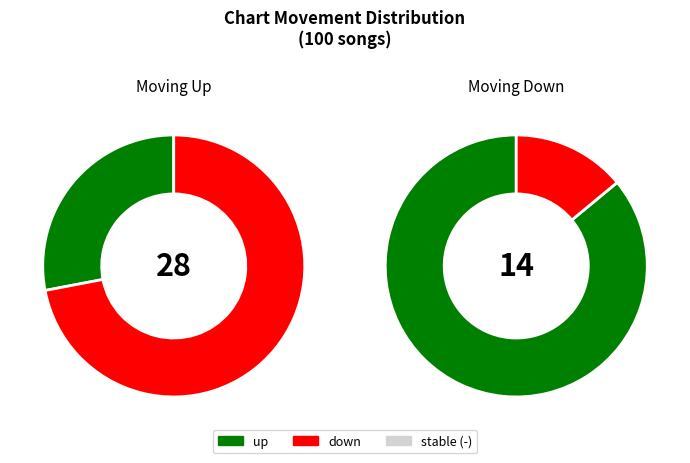

What is the change in value from up to -?

+30